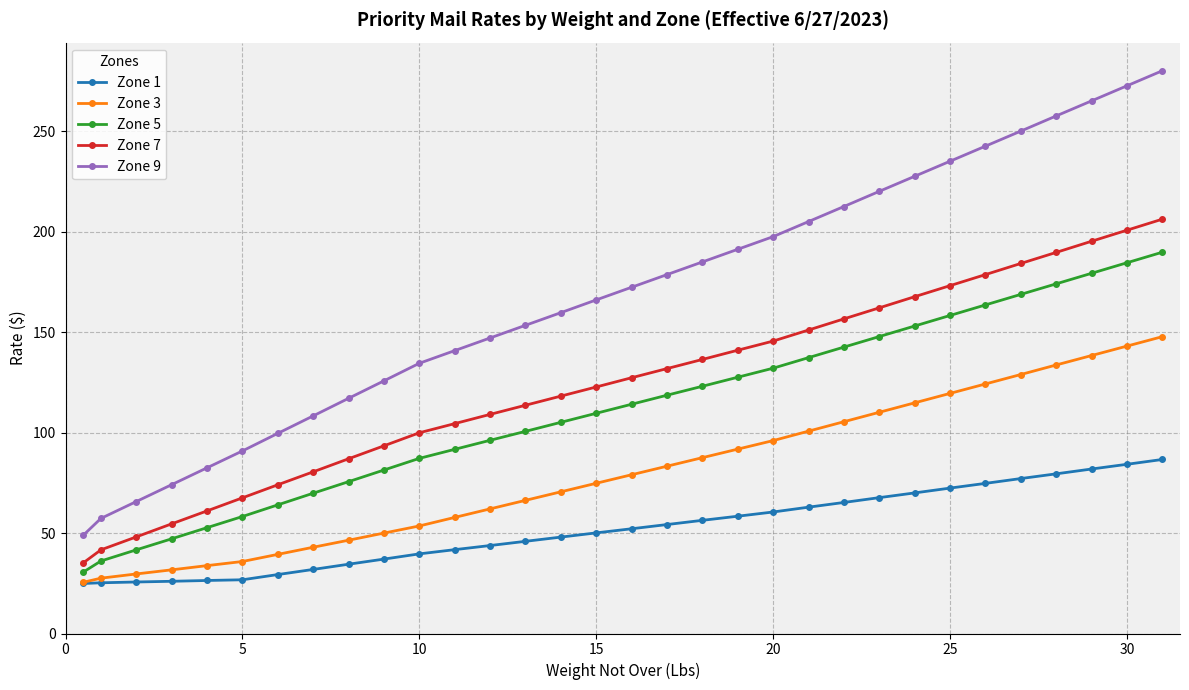

How many data points in Zone 7 are above 127?

16